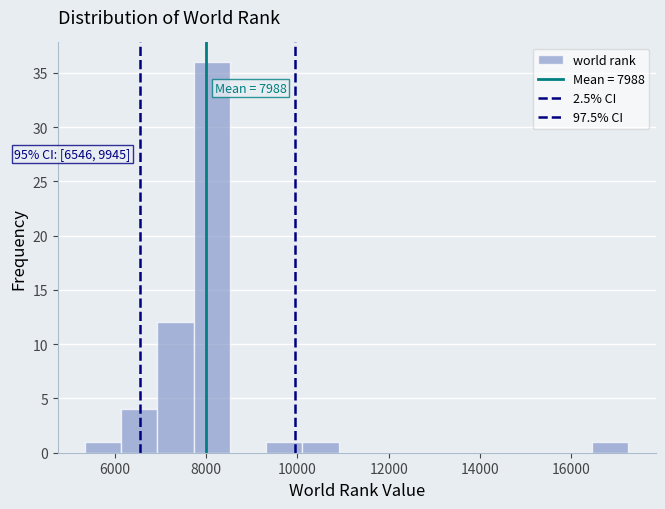

Read against the x-axis, roughly where is the centre of the tallest bar?

8200